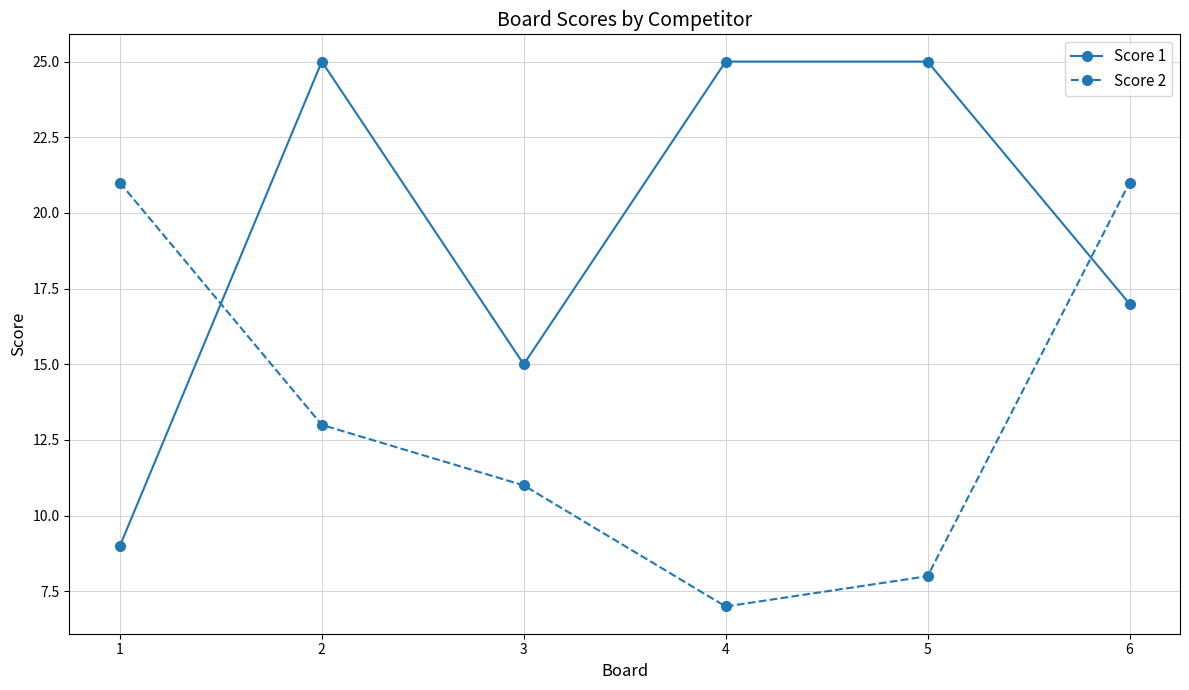

True or false: Score 2 and Score 1 cross at least once.

True